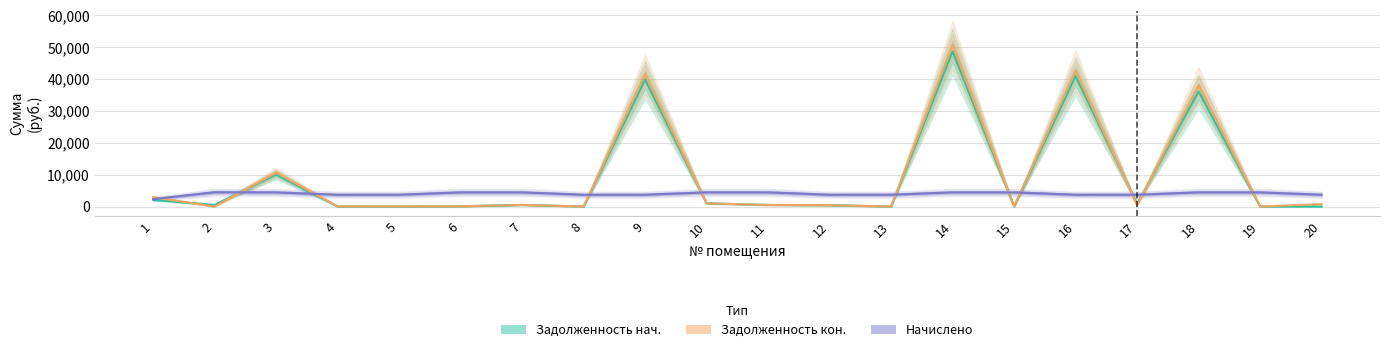

Between which two adjacent categories do Задолженность кон. and Начислено first intersect?

1 and 2